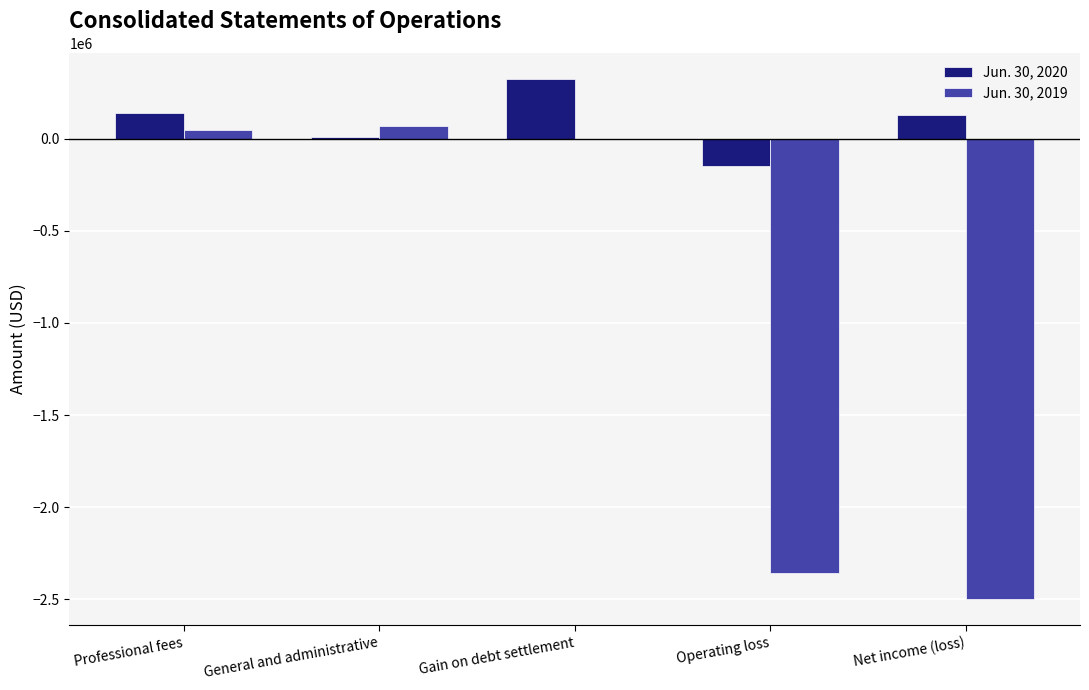

Which series has the largest range (max minus min)?

Jun. 30, 2019